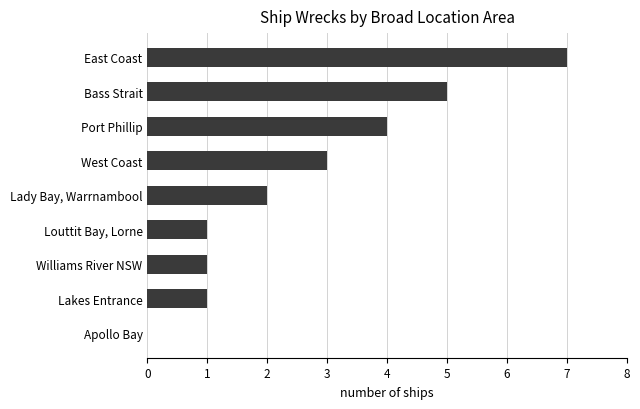

Are the bars horizontal?

Yes